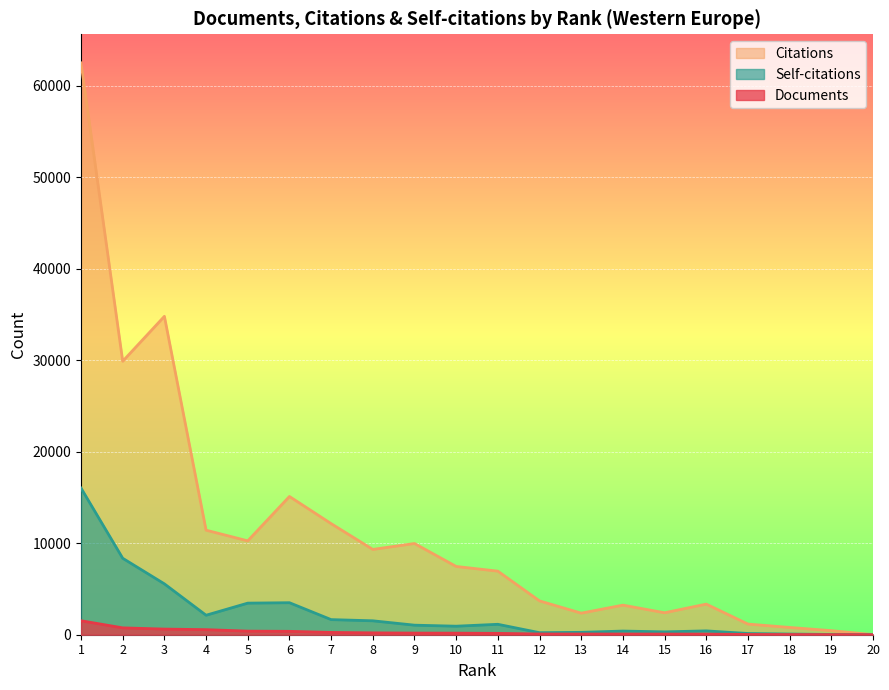

True or false: Self-citations has a value of 4614 at 5.

False